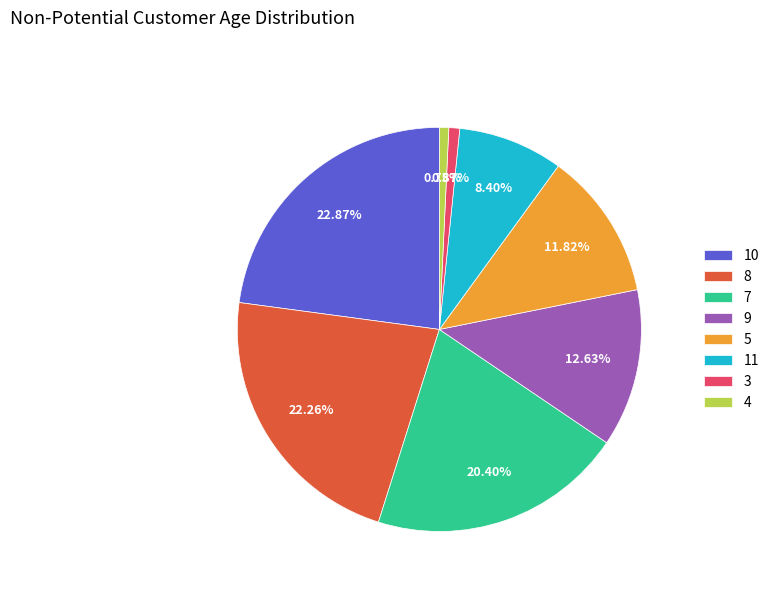

Do 10 and 7 together represent more than half of the pie?

No